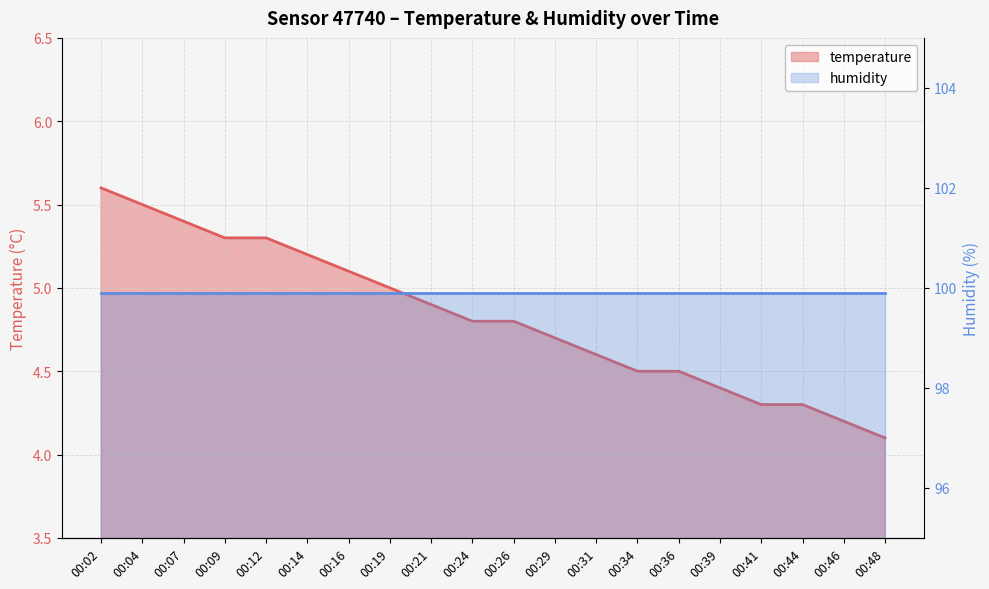

Rank the categories by value from lowest to highest.

00:48, 00:46, 00:41, 00:44, 00:39, 00:34, 00:36, 00:31, 00:29, 00:24, 00:26, 00:21, 00:19, 00:16, 00:14, 00:09, 00:12, 00:07, 00:04, 00:02